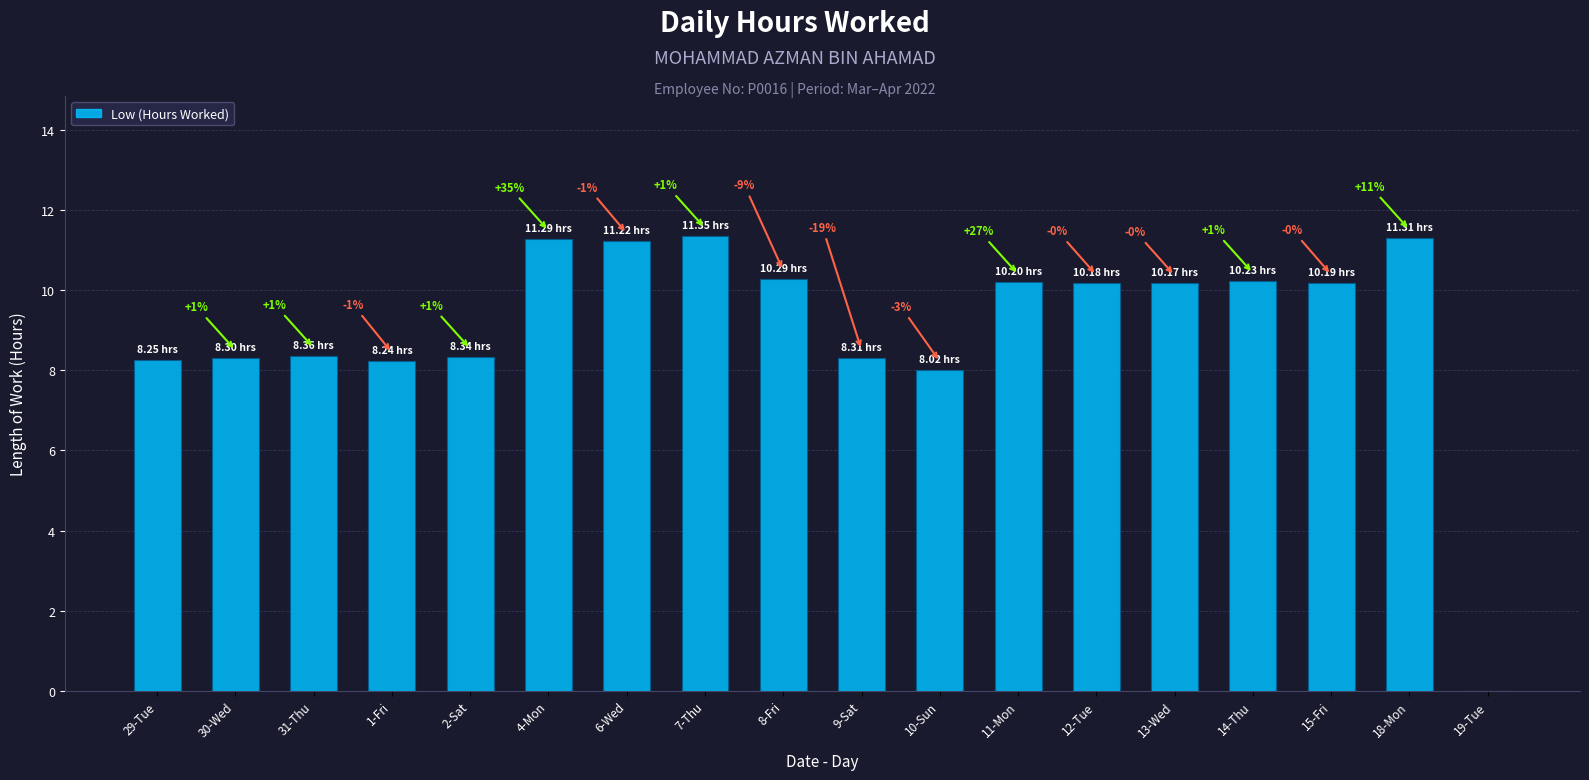

What position from the left is 30-Wed?

2